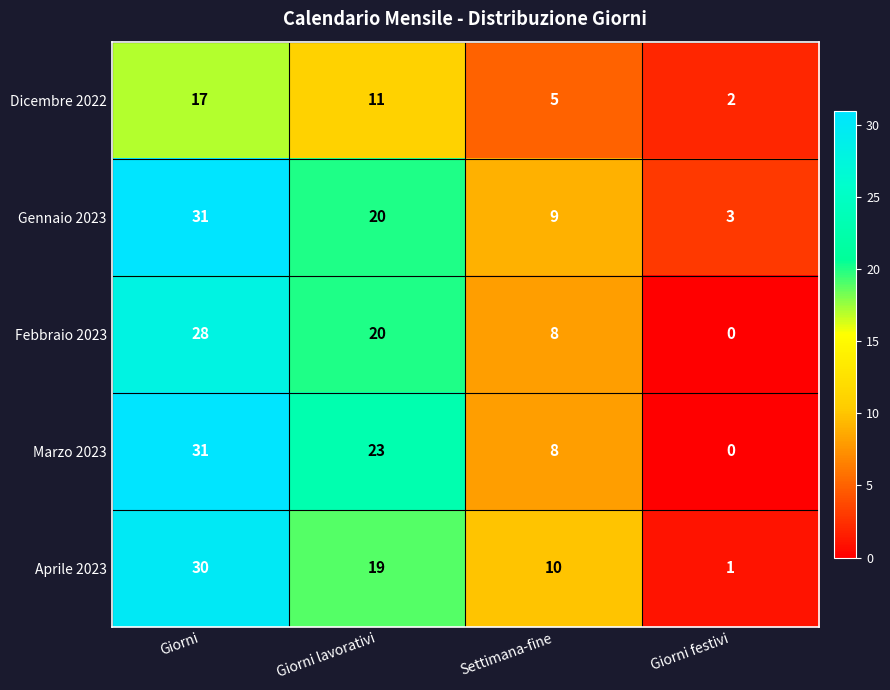

At which label does Aprile 2023 first exceed 19?

Giorni